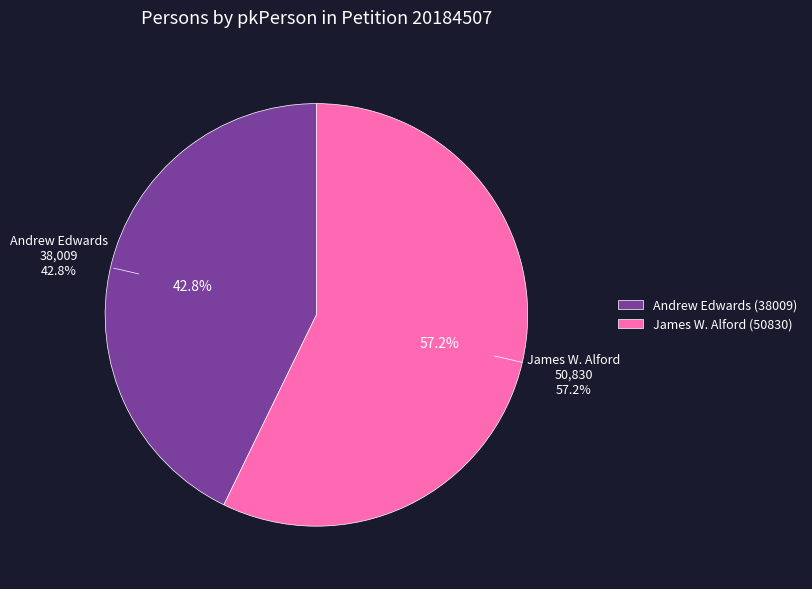

To the nearest percent, what is the average slice percentage?

50%